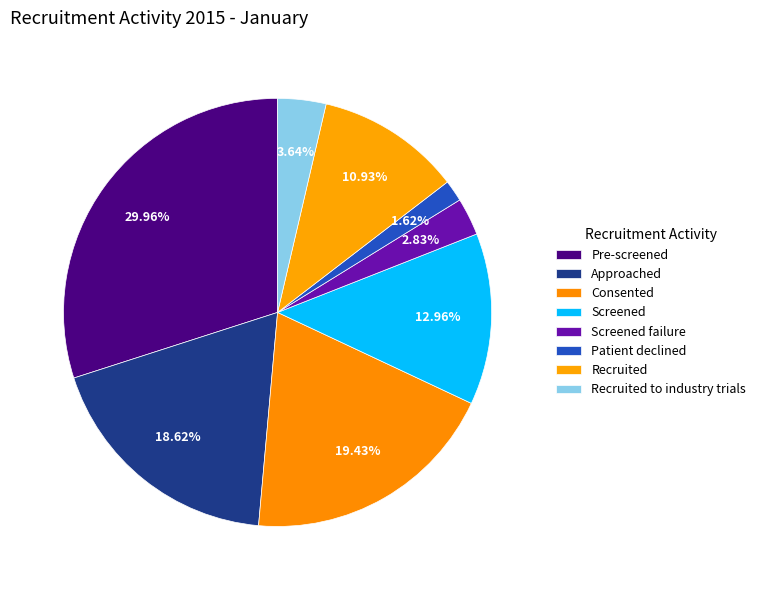

Which slice is the smallest?

Patient declined